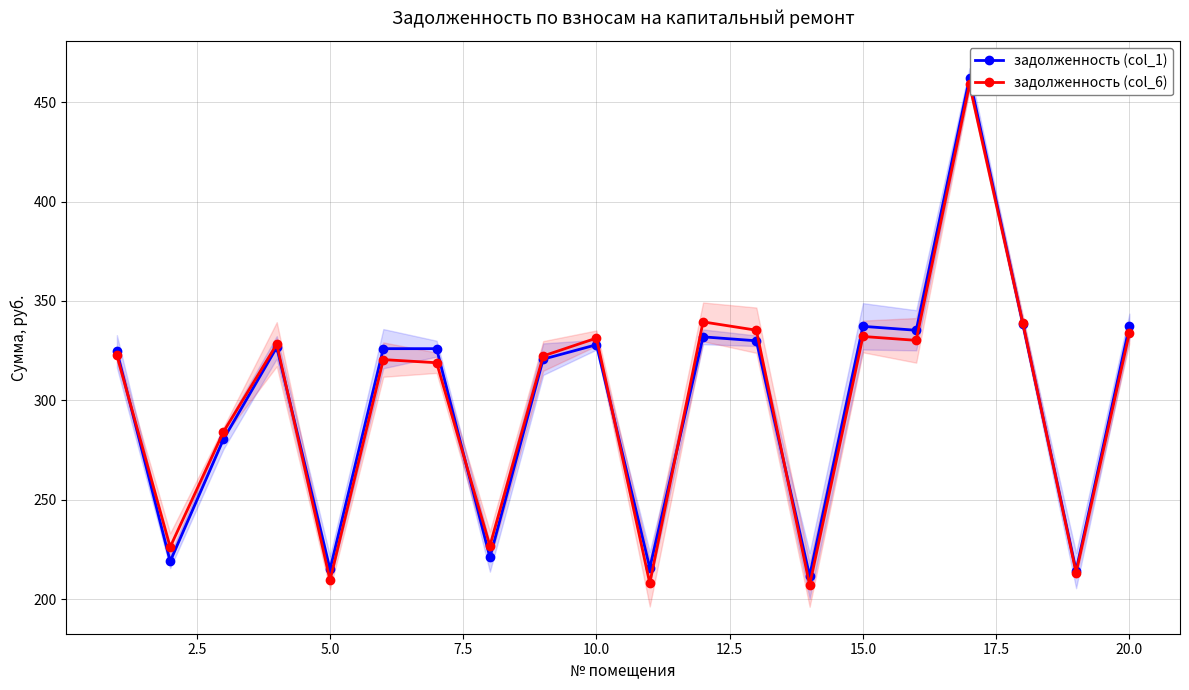

How many intersections are there between задолженность (col_6) and задолженность (col_1)?

8